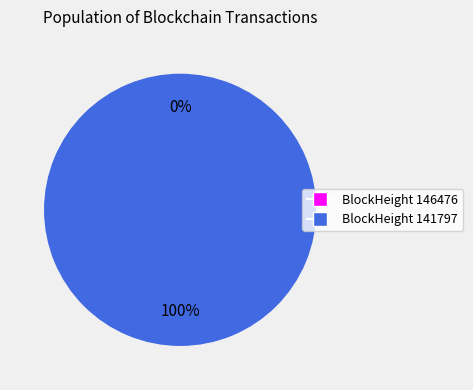

What is the total percentage of 146476 and 141797?

100.0%